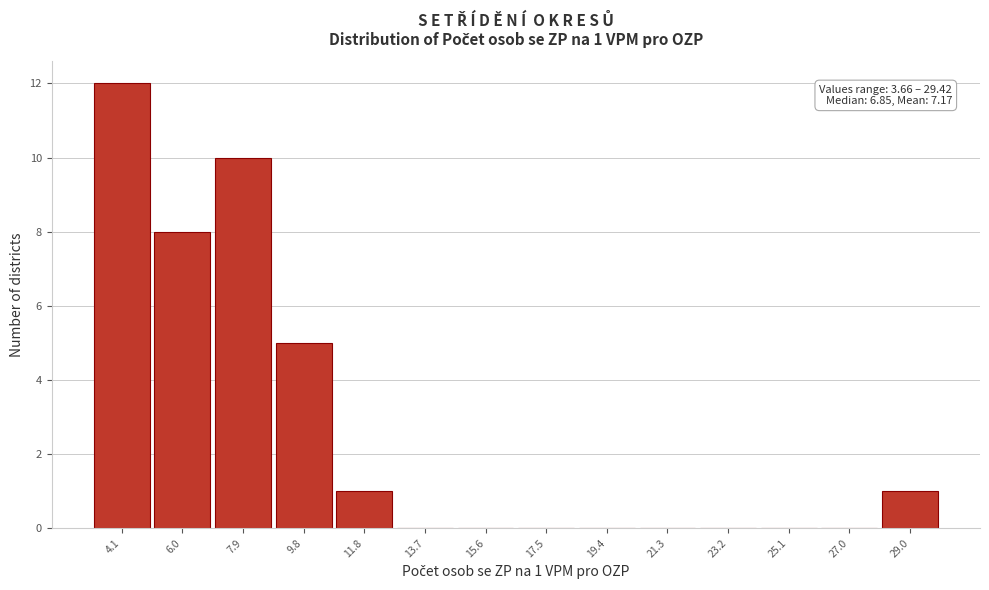

Over which range of the x-axis is the bar tallest?

3.2 to 5.0